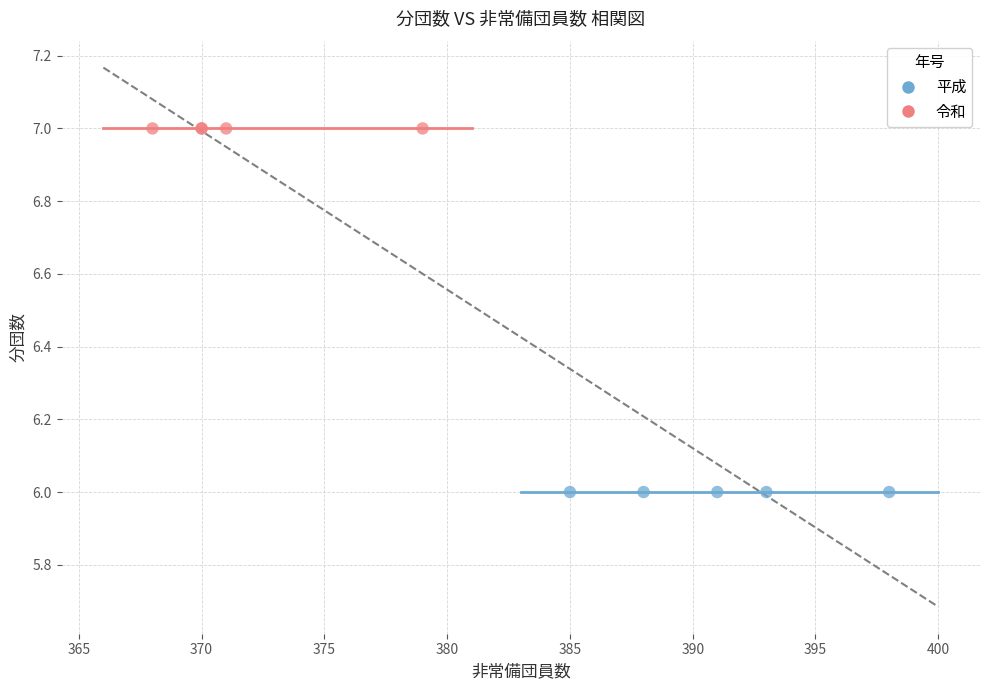

Which series reaches the maximum Y coordinate?

令和